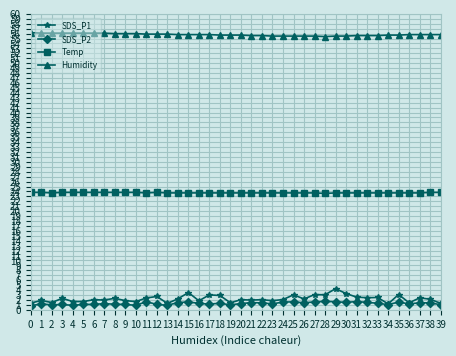

Count the Humidity values in the range 55 to 56.

32